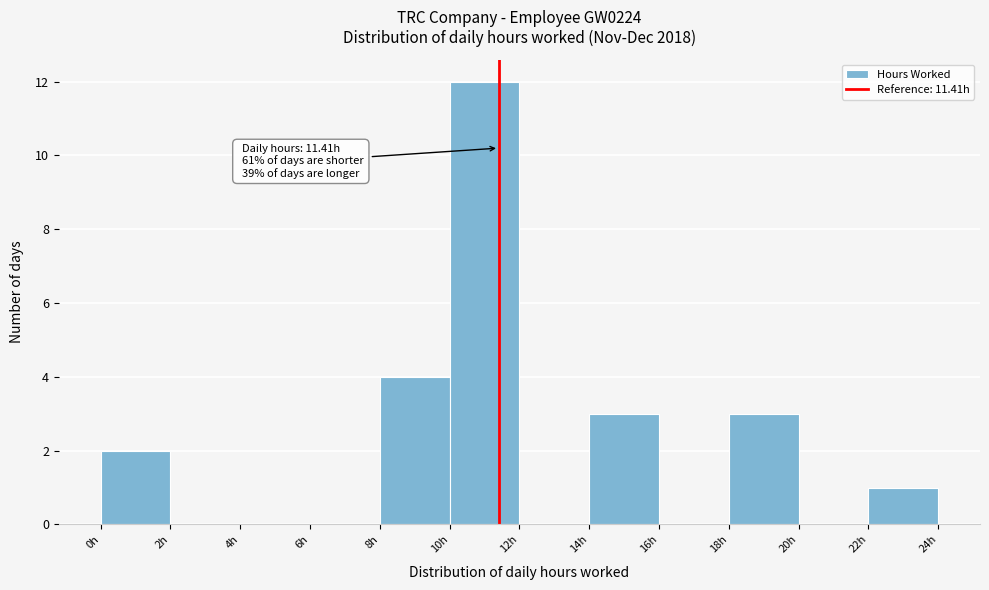

Which range on the x-axis has the tallest bar?

10 to 12